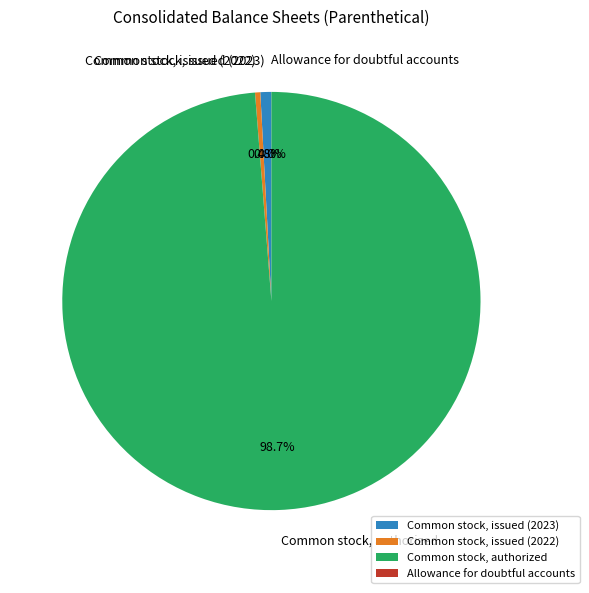

To the nearest percent, what percentage of the pie is Common stock, issued (2023)?

1%